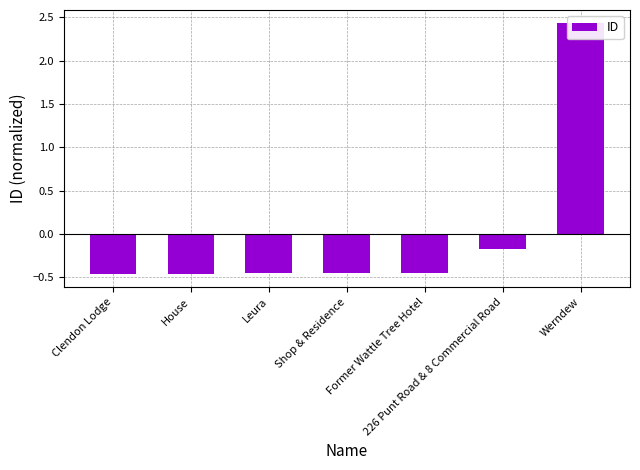

How many values are below zero?

6